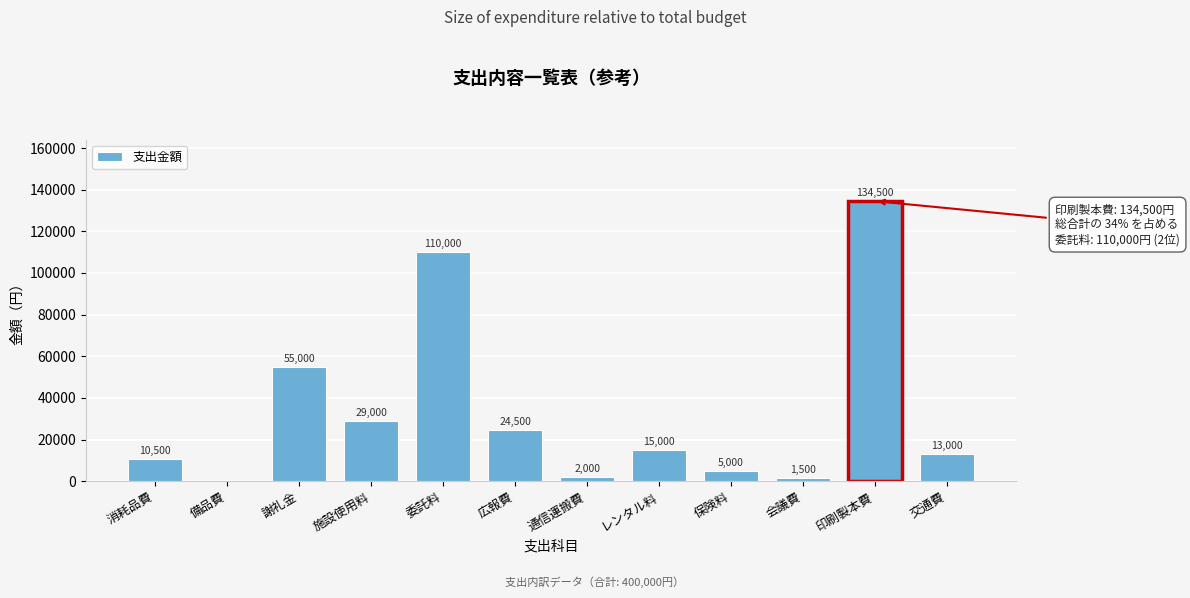

Reading left to right, transcribe all the data shown in this chart.

消耗品費=10500	備品費=0	謝礼金=55000	施設使用料=29000	委託料=110000	広報費=24500	通信運搬費=2000	レンタル料=15000	保険料=5000	会議費=1500	印刷製本費=134500	交通費=13000